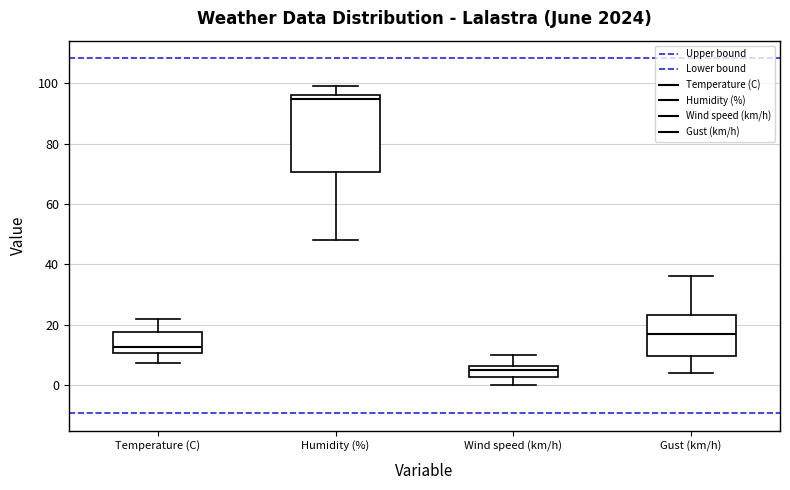

Comparing the boxes themselves (not the whiskers), which one is the tallest?

Humidity (%)